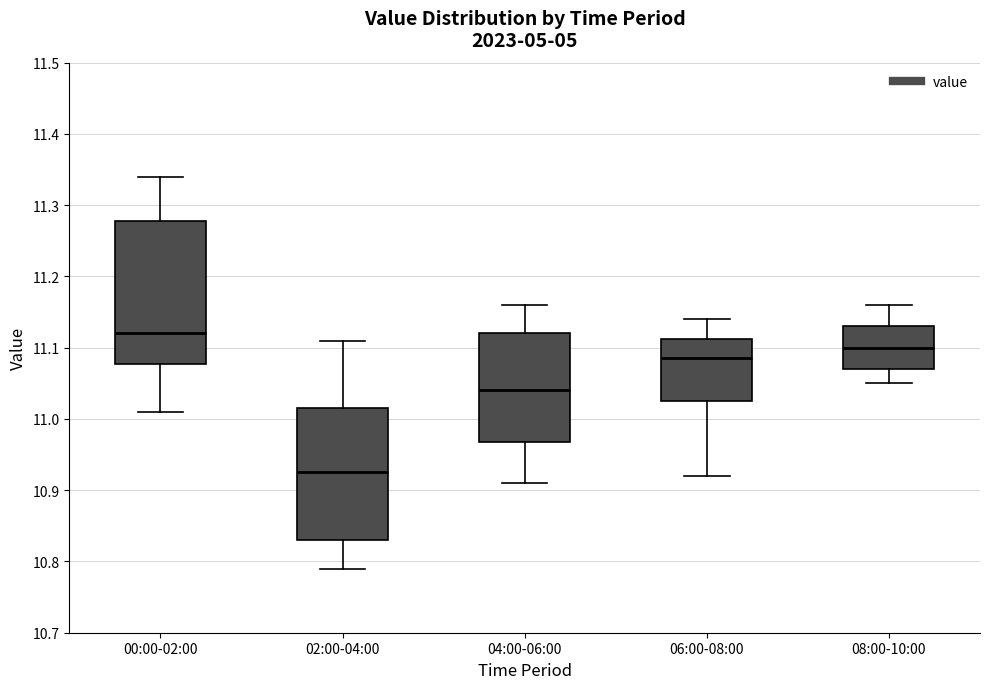

Comparing the boxes themselves (not the whiskers), which one is the tallest?

00:00-02:00